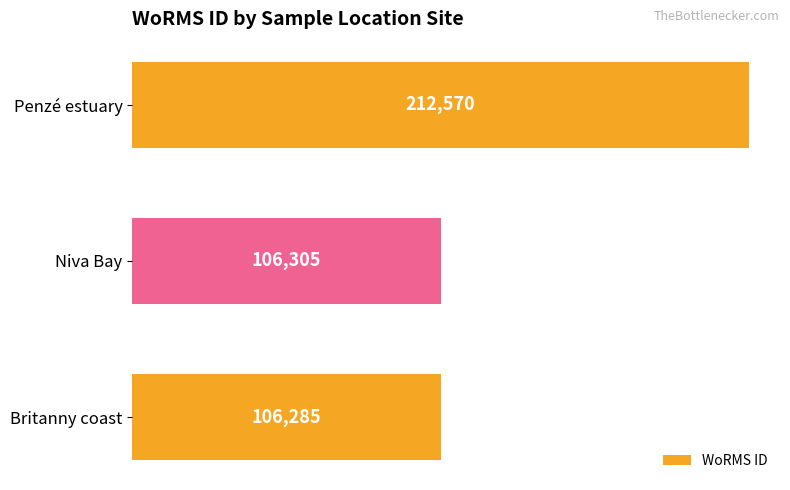

What is the smallest value displayed?

106285